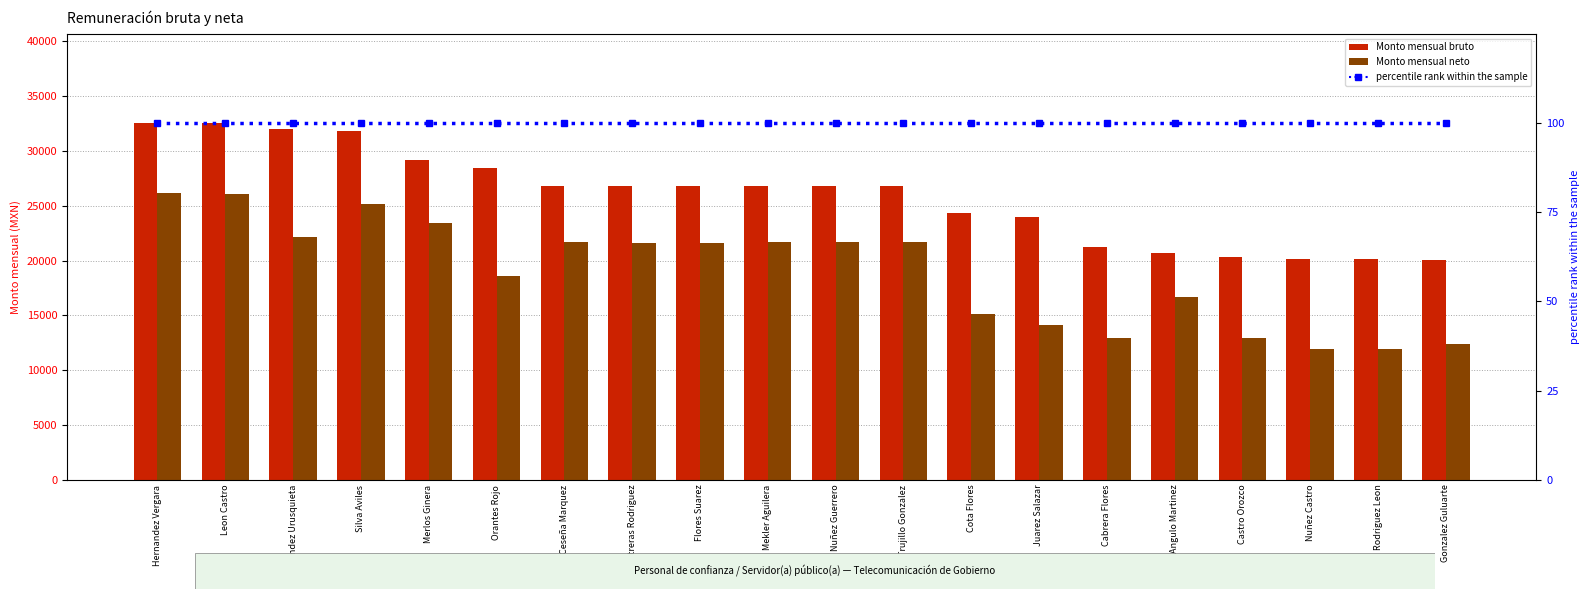

How many data points in Monto mensual bruto are less than 26760?

8